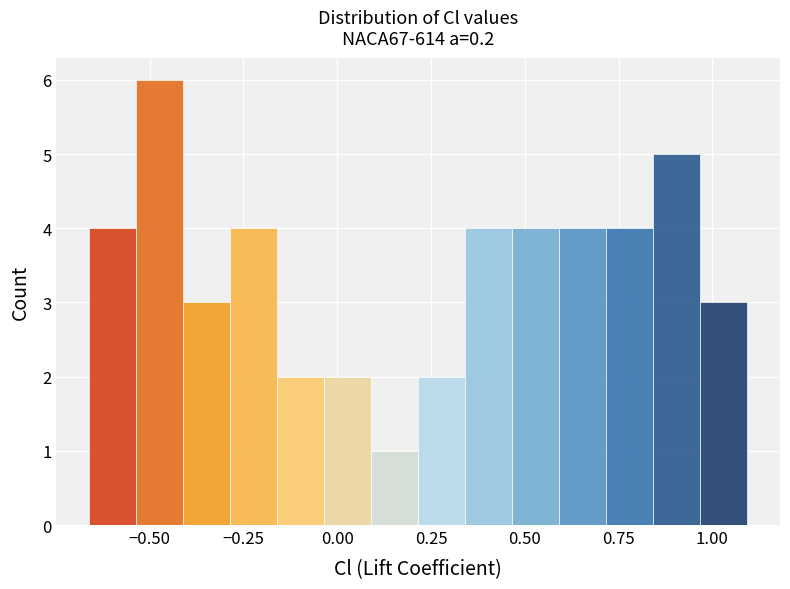

Around what value on the x-axis is the tallest bar? Give the approximate position of its centre, as read against the axis.

-0.45